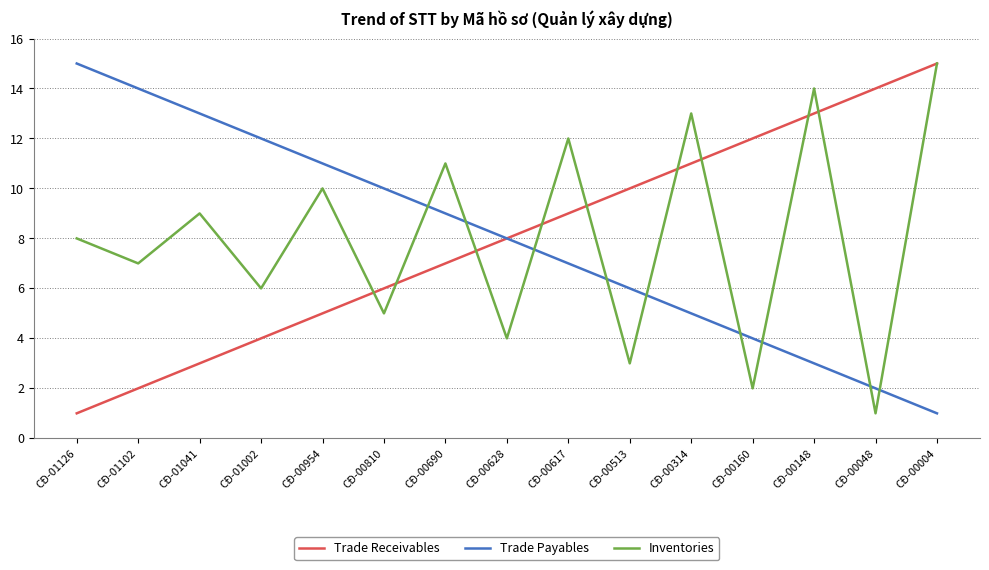

Reading left to right, extract all data points from this chart.

Trade Receivables: 1	2	3	4	5	6	7	8	9	10	11	12	13	14	15
Trade Payables: 15	14	13	12	11	10	9	8	7	6	5	4	3	2	1
Inventories: 8	7	9	6	10	5	11	4	12	3	13	2	14	1	15